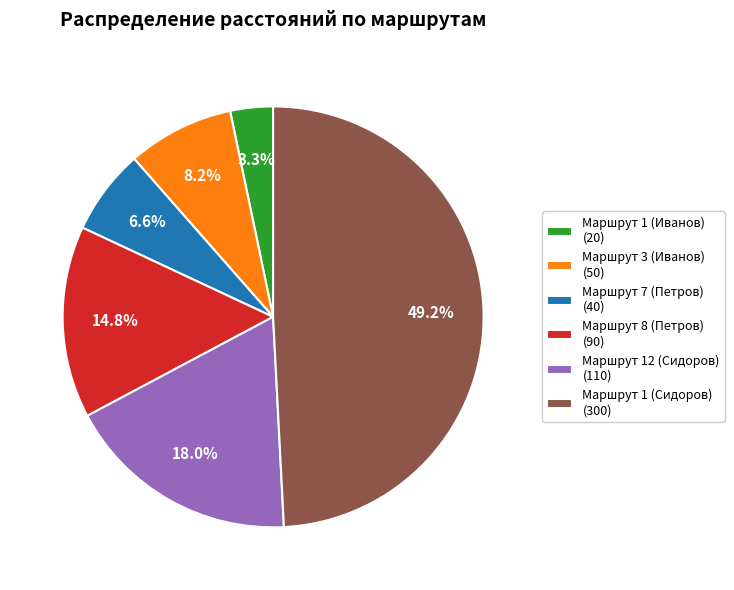

Is there a majority slice in this chart?

No